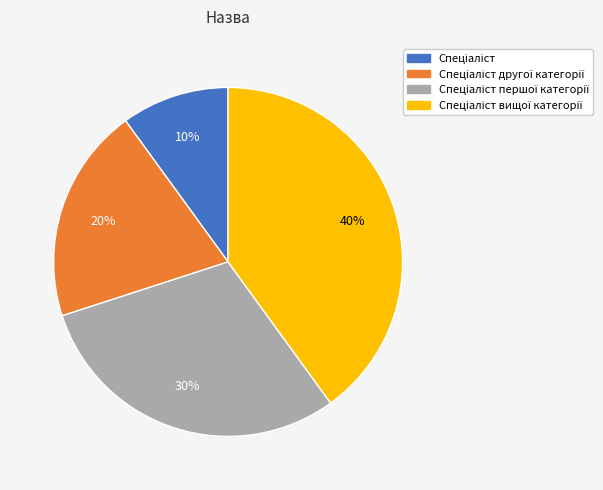

Is there a majority slice in this chart?

No